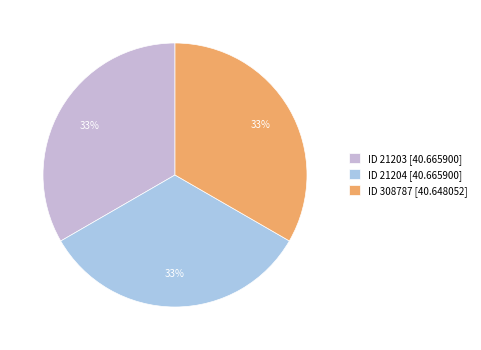

Which slice is the smallest?

308787